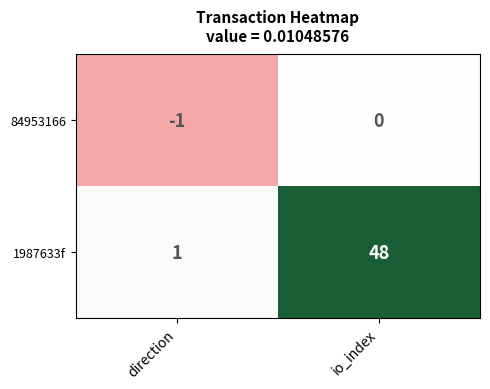

What is the sum of the 1987633f values at io_index and direction?

49